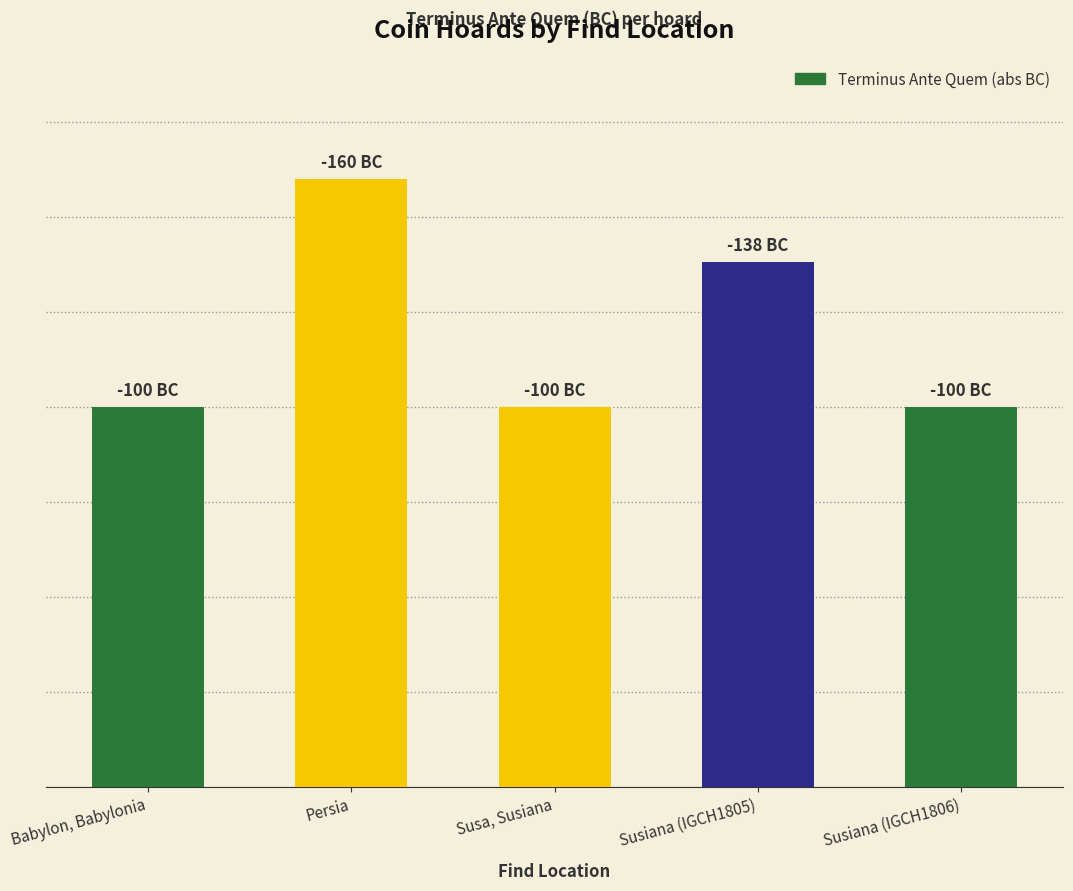

Which category has the lowest value across all series?

Babylon, Babylonia